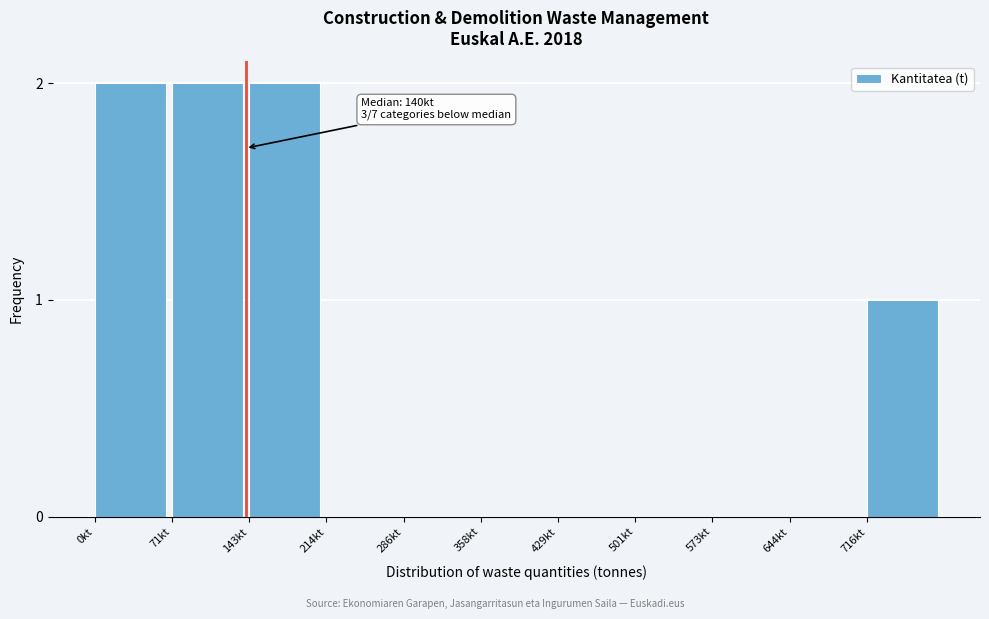

Reading left to right, transcribe all the data shown in this chart.

0kt=2	71kt=2	143kt=2	214kt=0	286kt=0	358kt=0	429kt=0	501kt=0	573kt=0	644kt=0	716kt=1